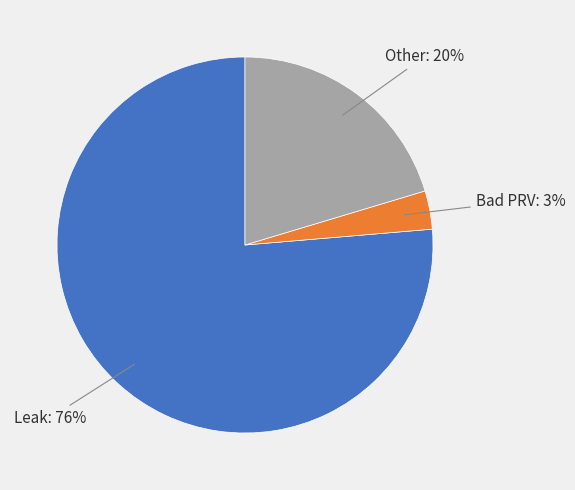

Do Bad PRV and Leak together represent more than half of the pie?

Yes